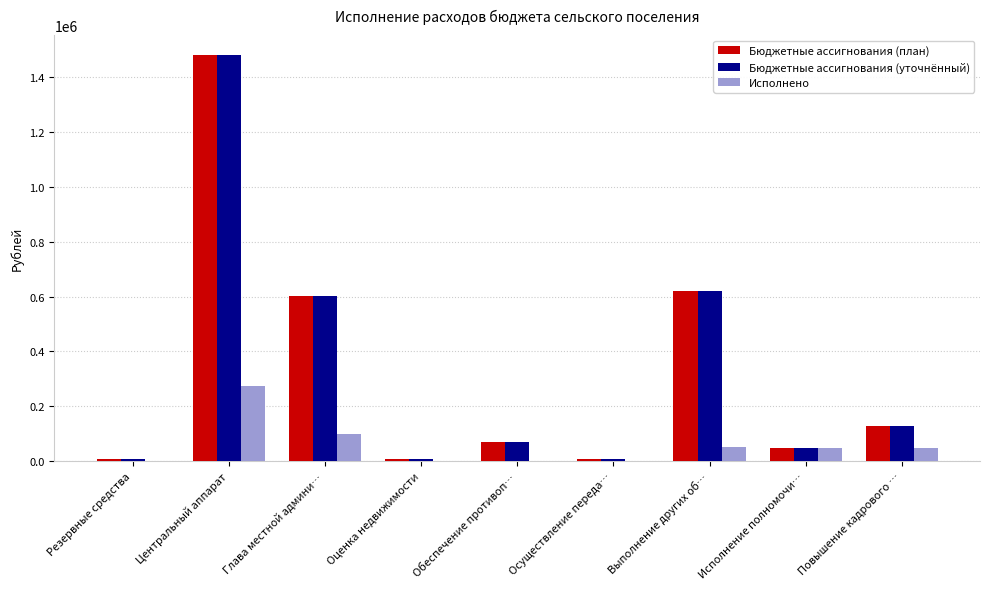

At which label does Исполнено reach its peak?

Центральный аппарат